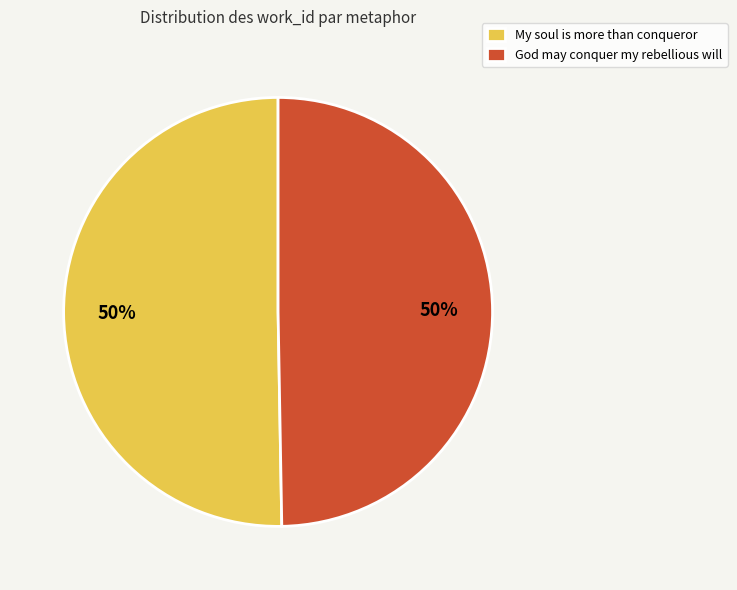

To the nearest percent, what portion does God may conquer my rebellious will represent?

50%